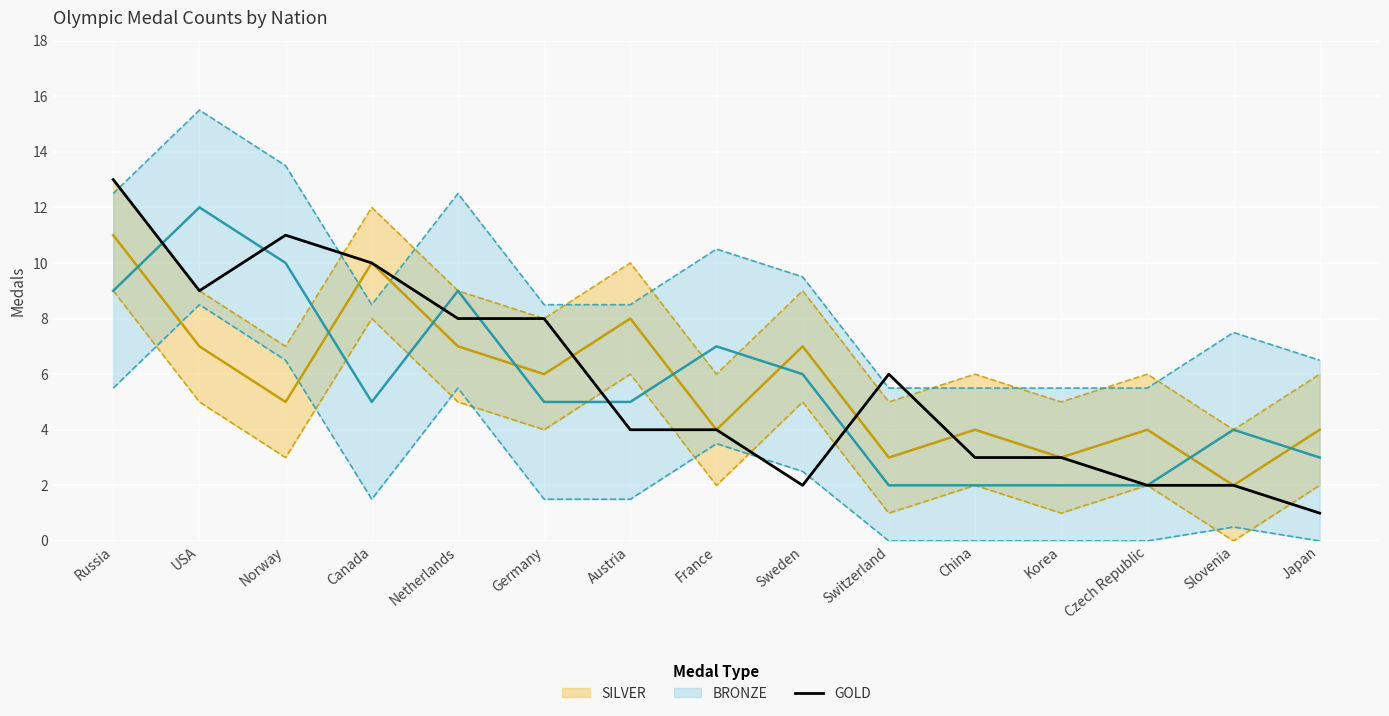

What is the greatest value displayed?

13